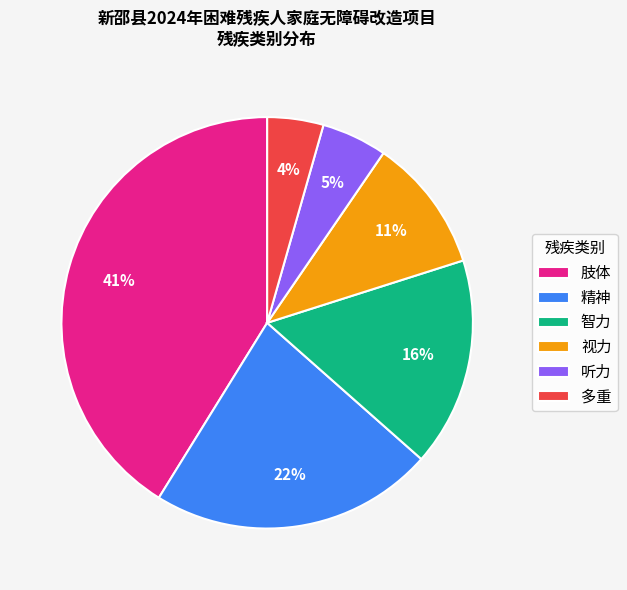

What is the smallest slice in the pie chart?

多重